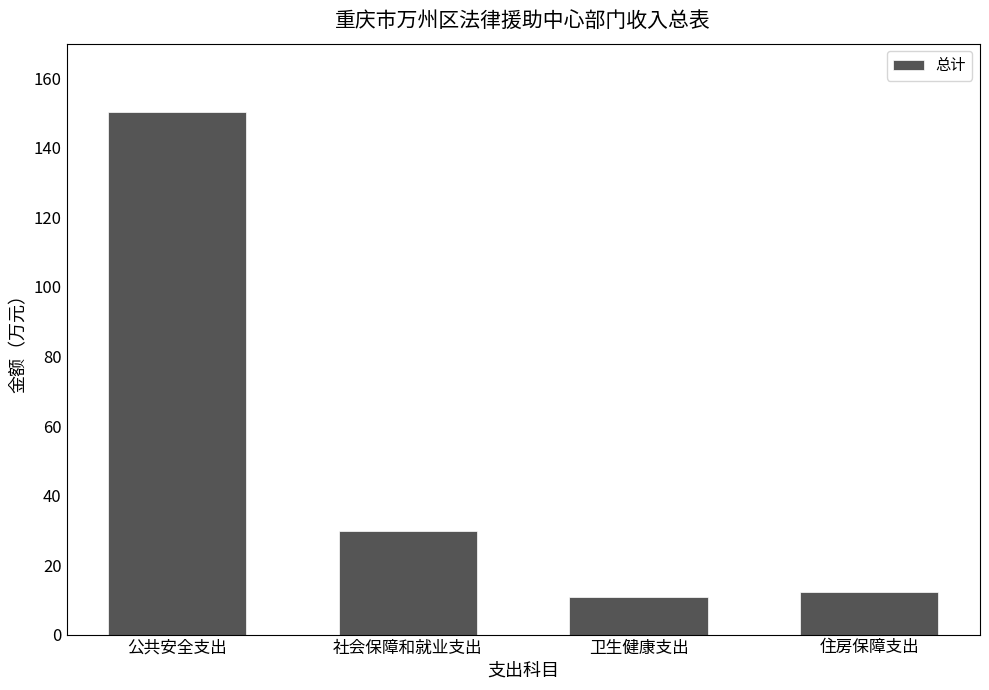

Where does the data first go above 29?

公共安全支出